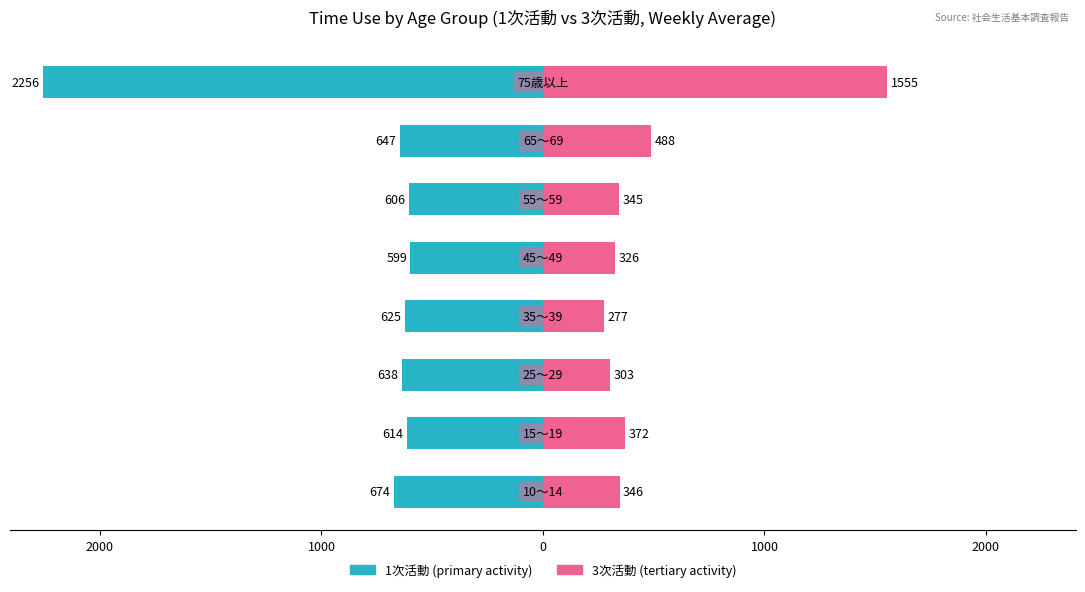

Does the chart contain stacked bars?

No